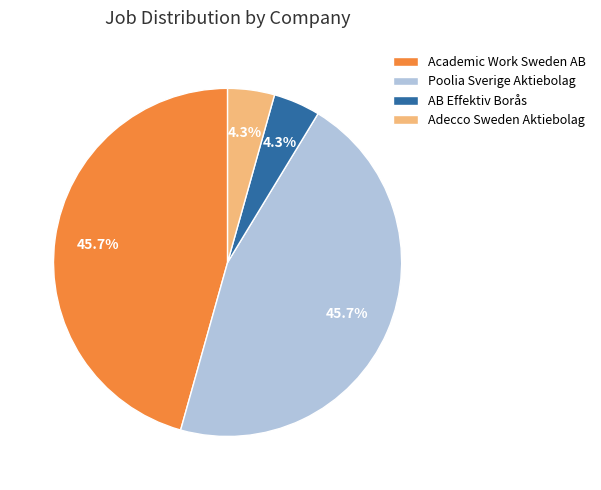

To the nearest percent, what portion does AB Effektiv Borås represent?

4%